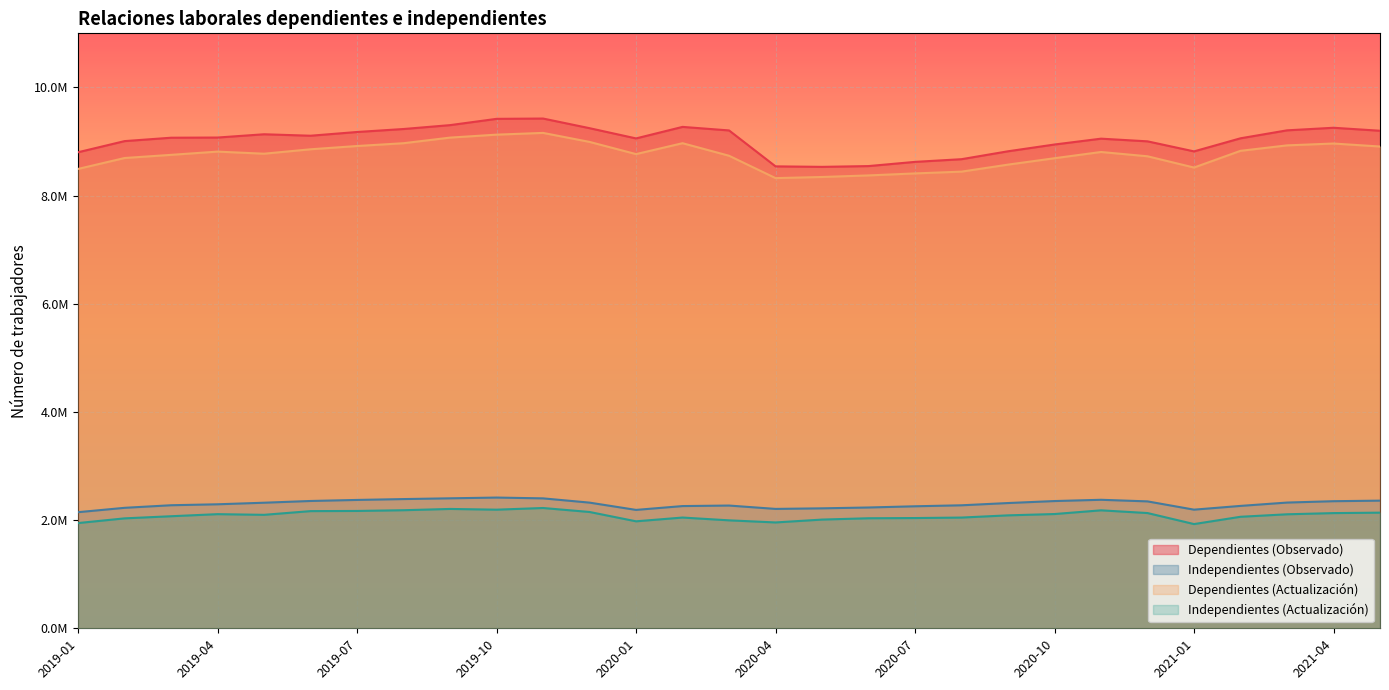

True or false: Dependientes (Observado) and Independientes (Observado) intersect in this chart.

False